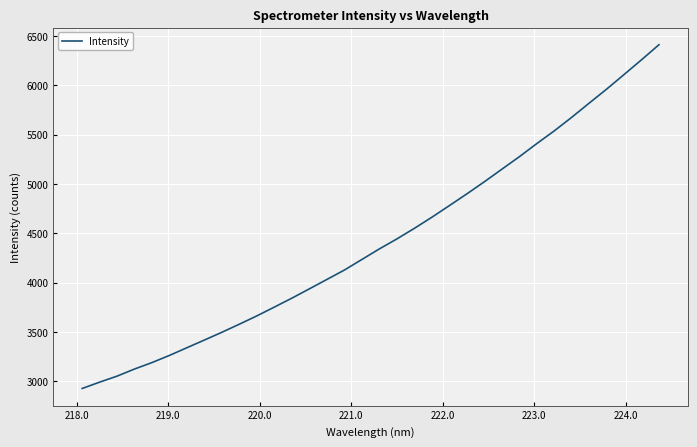

What is the difference between the second highest and minimum values?

3334.5